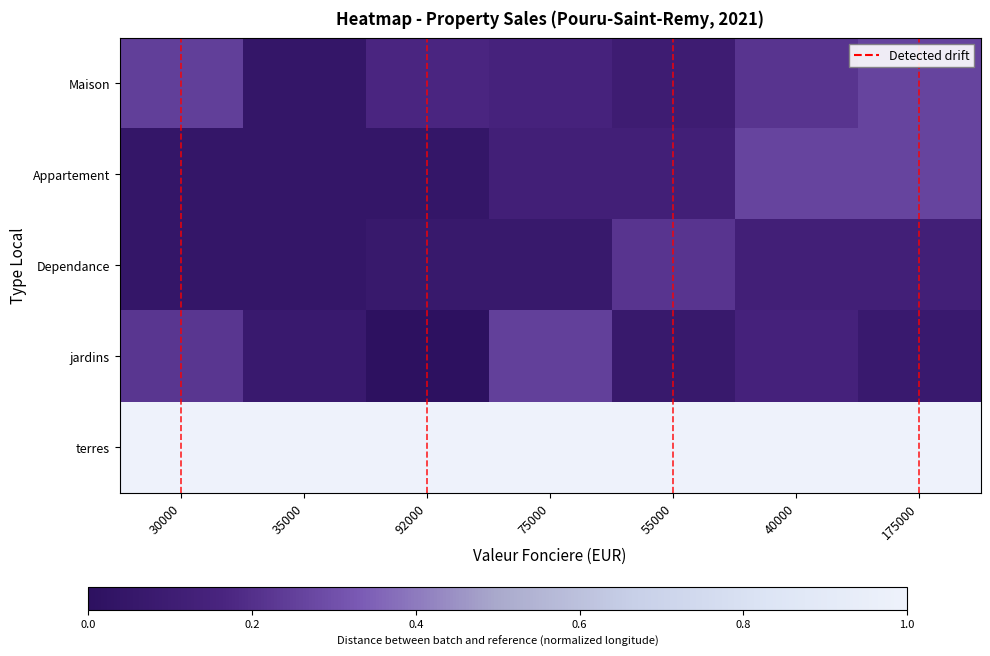

What is the spread (max minus min) of values at 55000?

0.9